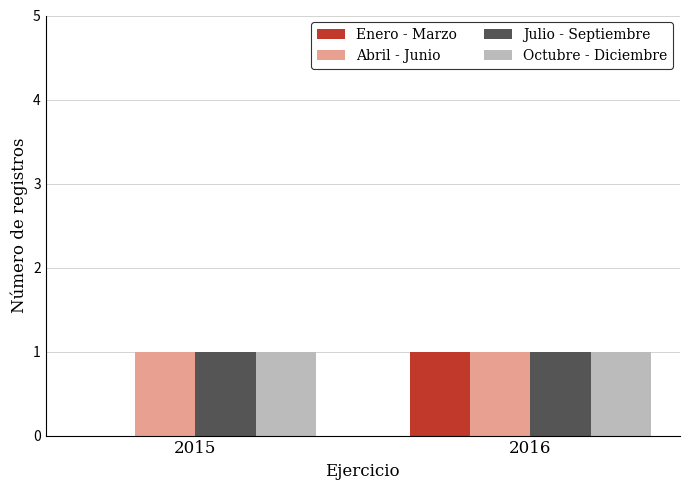

What is the sum of all Julio - Septiembre values?

2